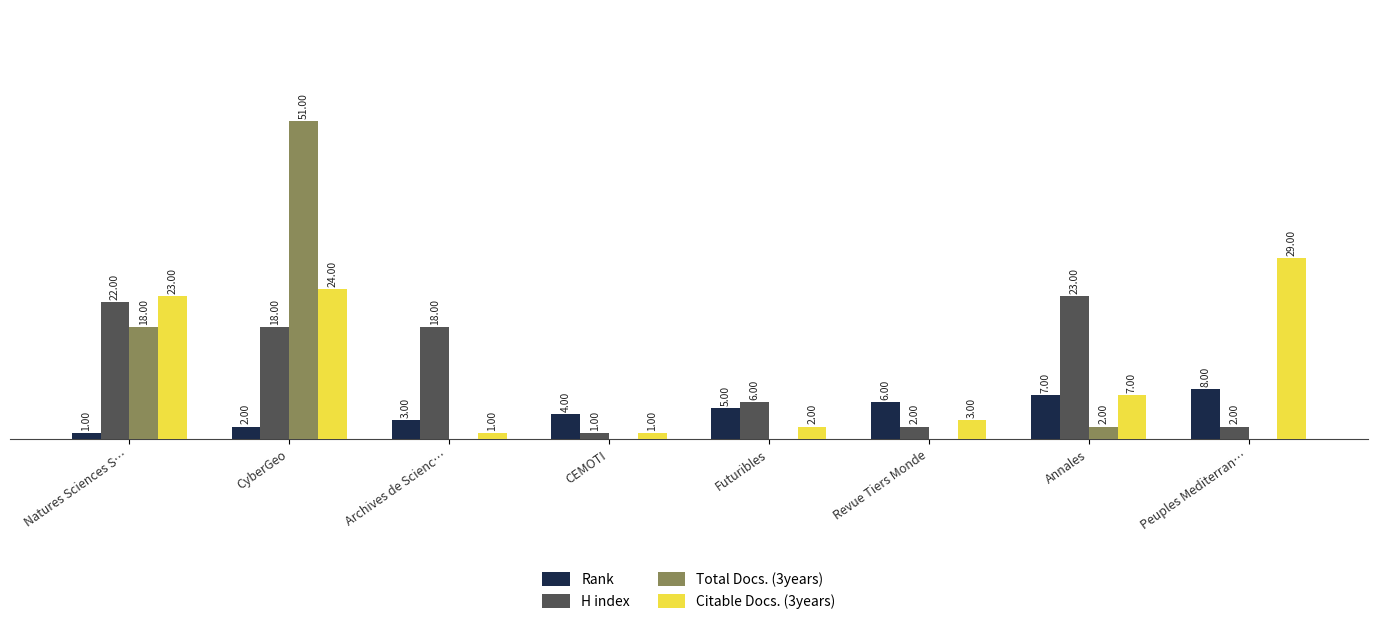

At which category does the chart reach its peak across all series?

CyberGeo